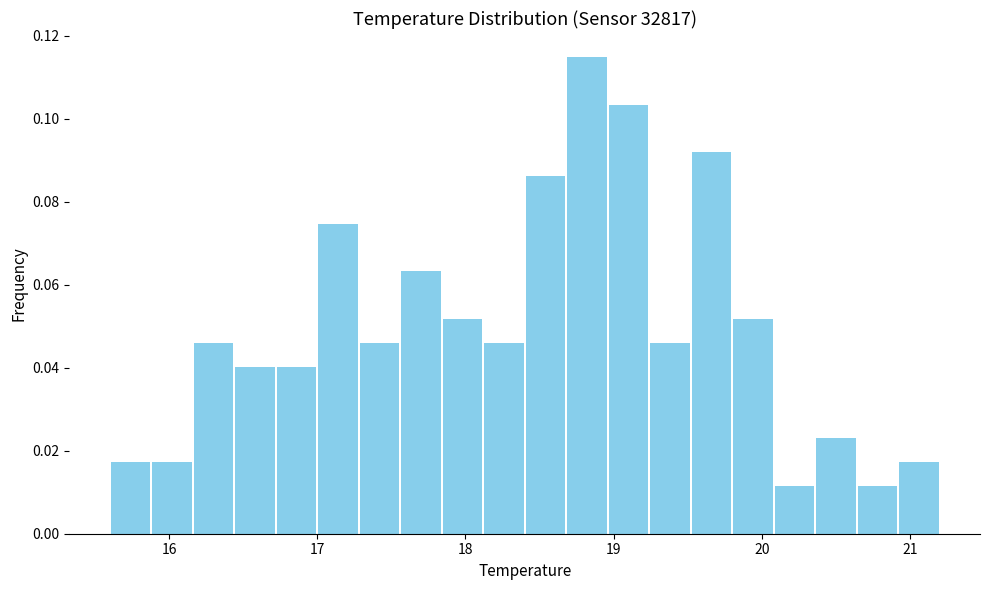

Around what value on the x-axis is the tallest bar? Give the approximate position of its centre, as read against the axis.

18.8